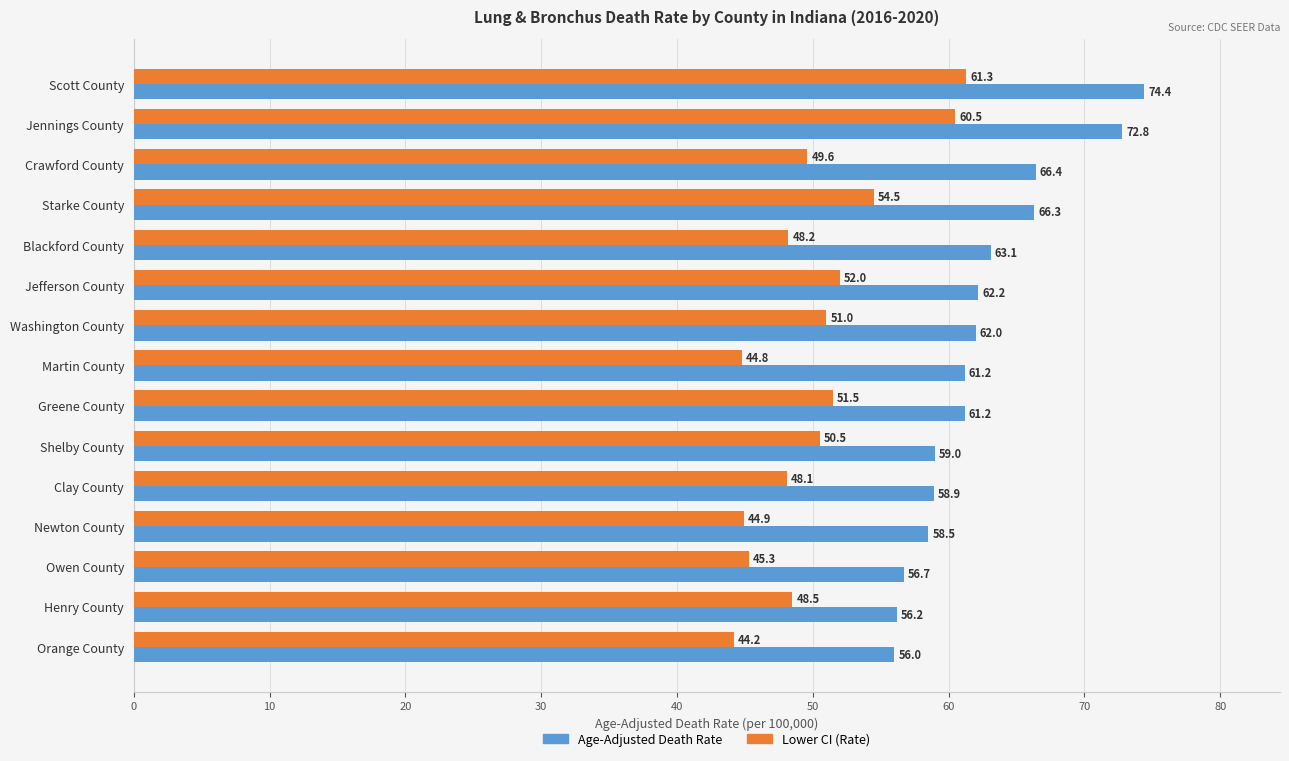

True or false: Age-Adjusted Death Rate has a value of 91.1 at Henry County.

False